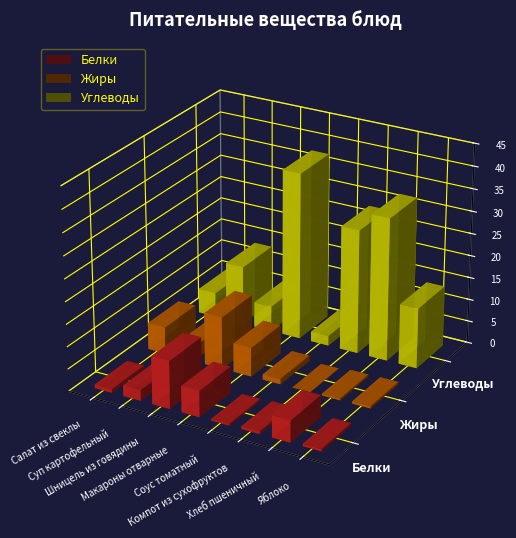

What are all the series names shown in the legend?

Белки, Жиры, Углеводы